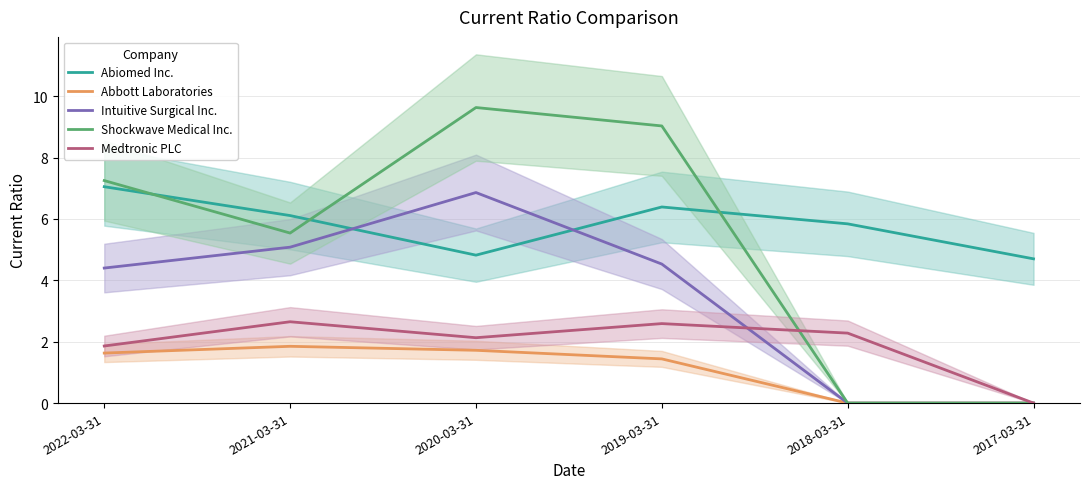

True or false: Medtronic PLC and Abiomed Inc. intersect in this chart.

False